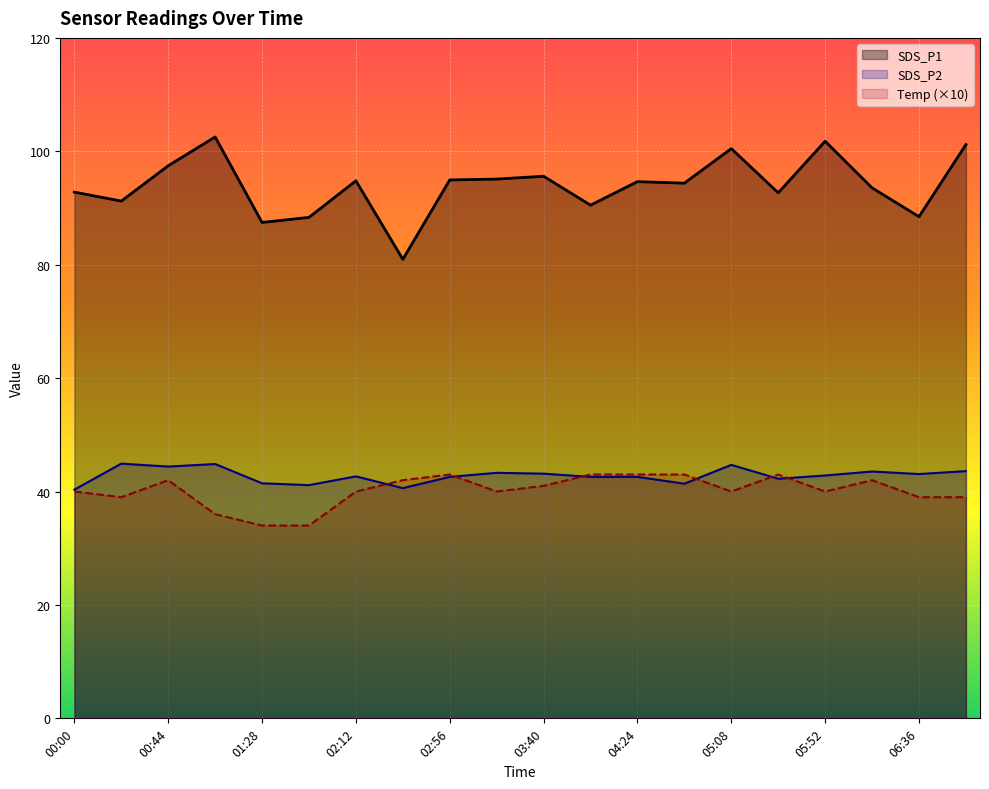

What value does the Temp series have at 04:46?

43.0